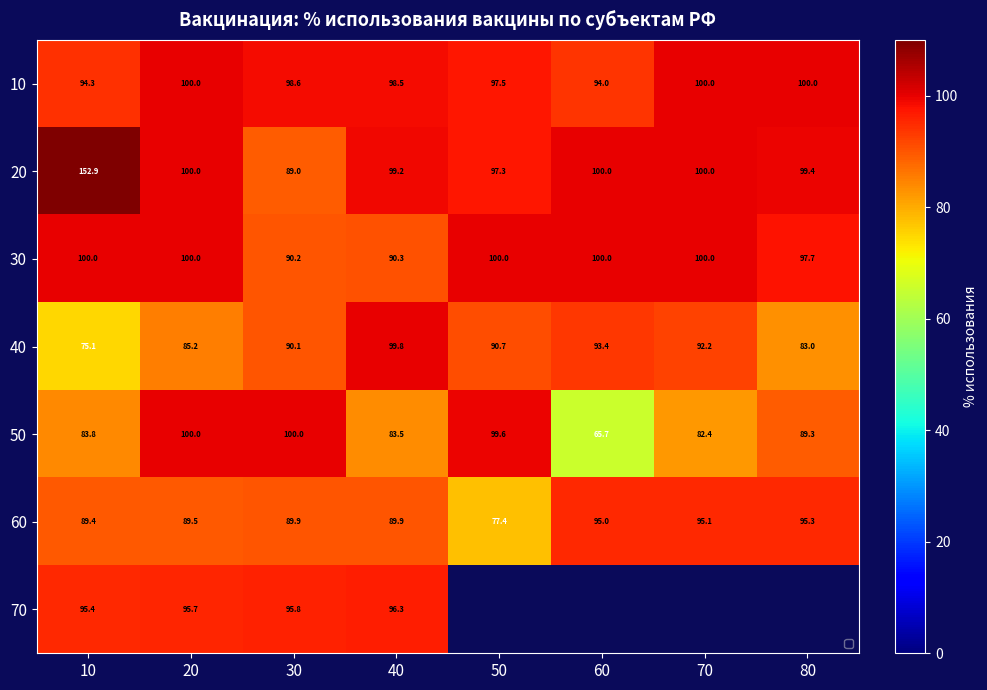

Is it true that 30 equals 100.0 at 10?

True